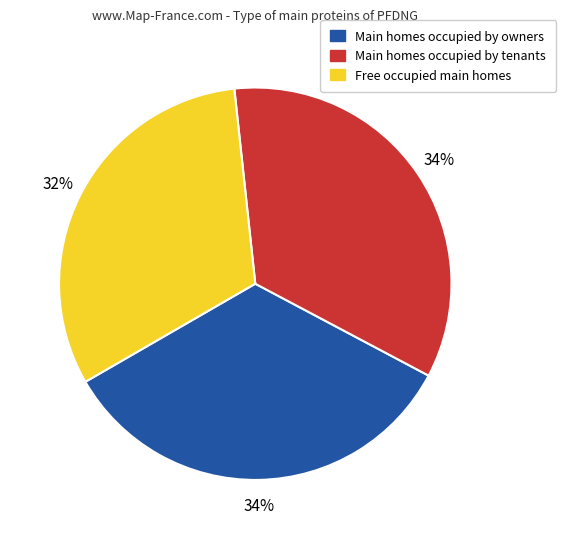

Count the number of slices in the pie.

3